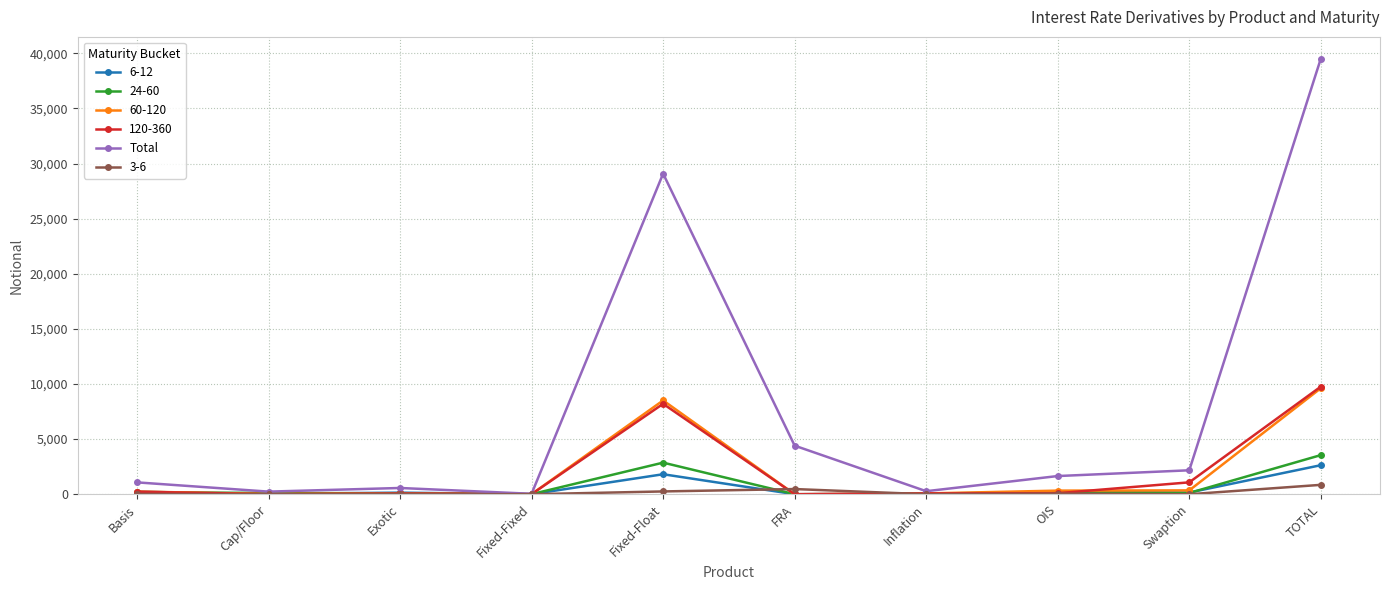

True or false: 6-12 has more than 0 interior local peaks.

True